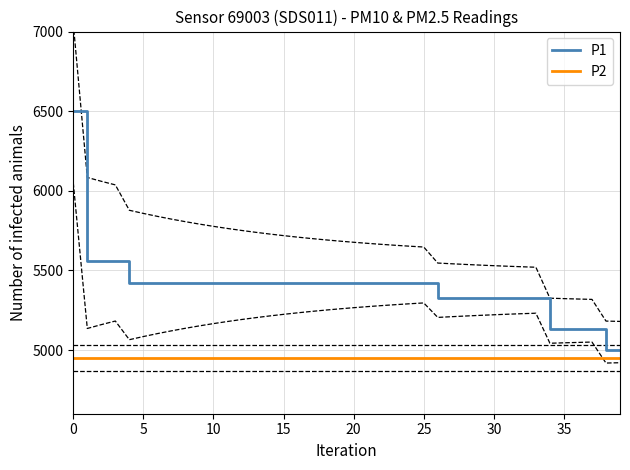

The P2 series shows 2260.7 at 32. True or false?

False